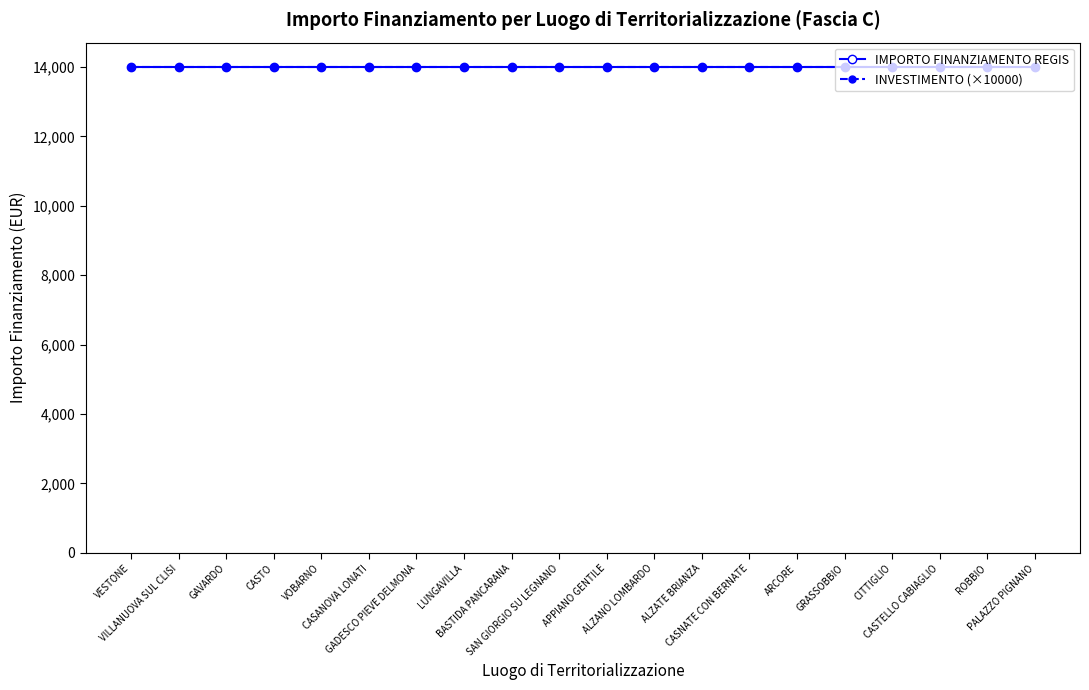

Does the chart display data point markers on the line(s)?

Yes